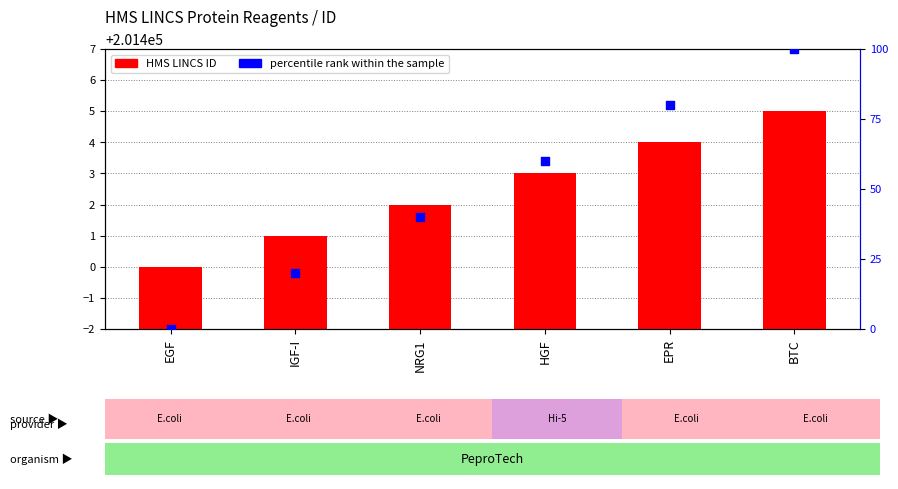

Which series contains the lowest Y value?

percentile rank within the sample